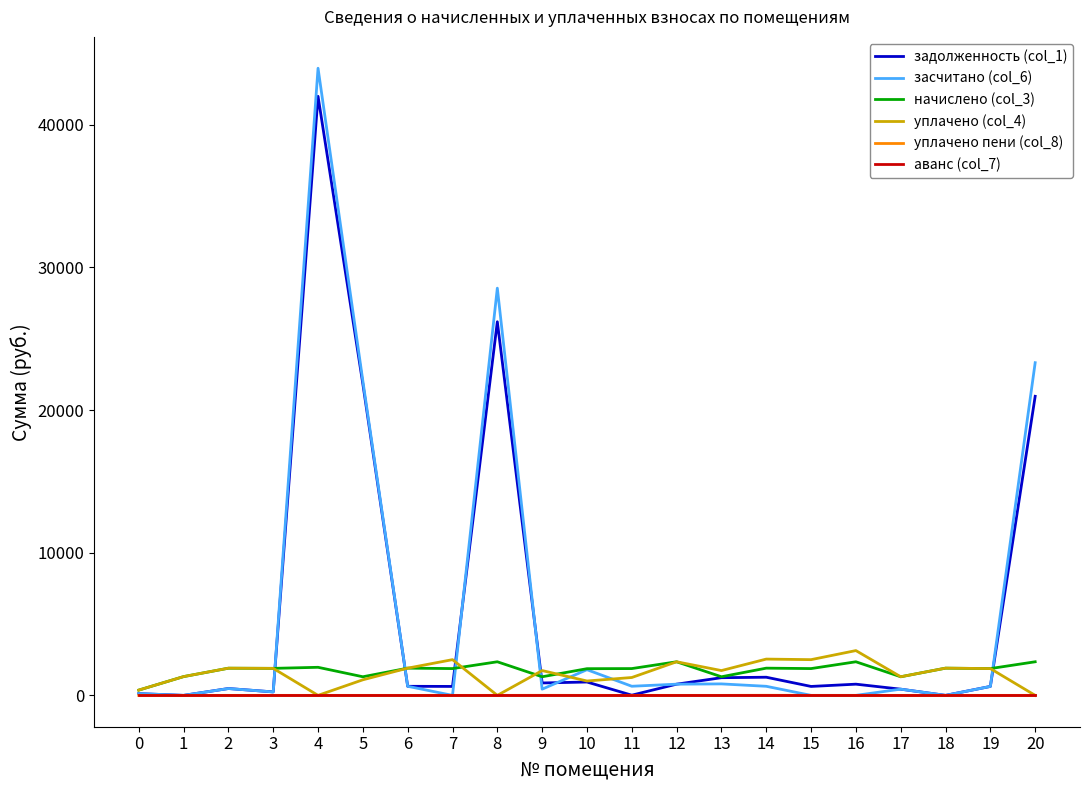

Is the value of уплачено (col_4) at 6 greater than the value of засчитано (col_6) at 3?

Yes